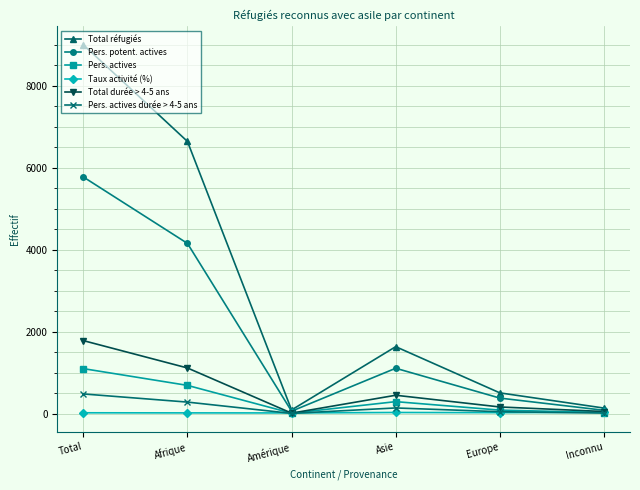

At which label does Pers. actives durée > 4-5 ans reach its peak?

Total